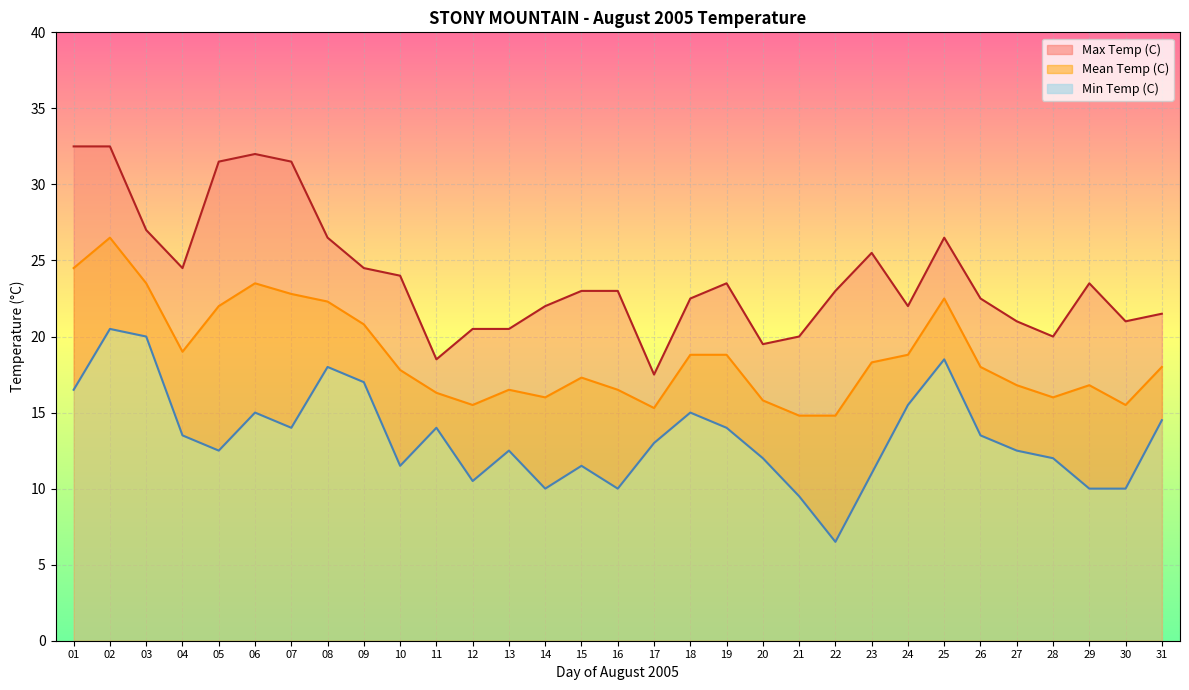

What is the average value of the Min Temp (C) series?

13.4